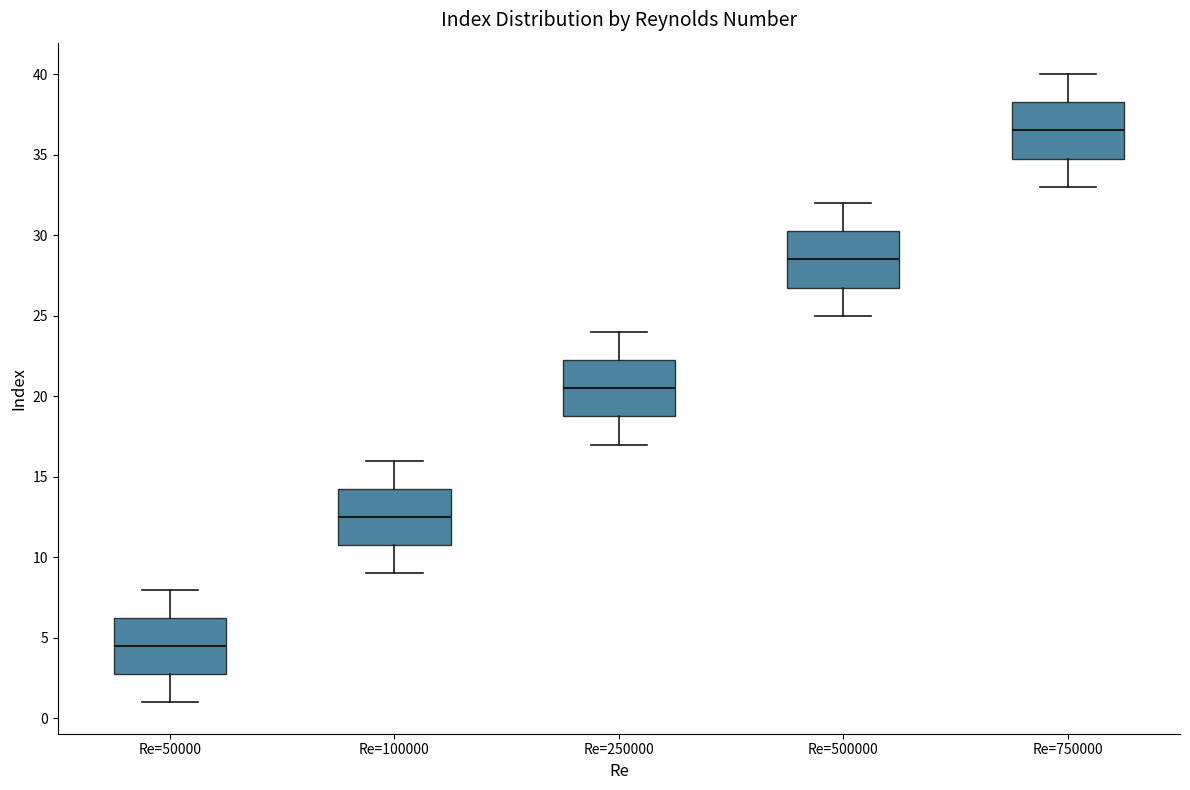

Where is the lower edge of the box for Re=50000 on the y-axis? The values are not printed on the chart, so give them approximately, as read against the axis.

3.0